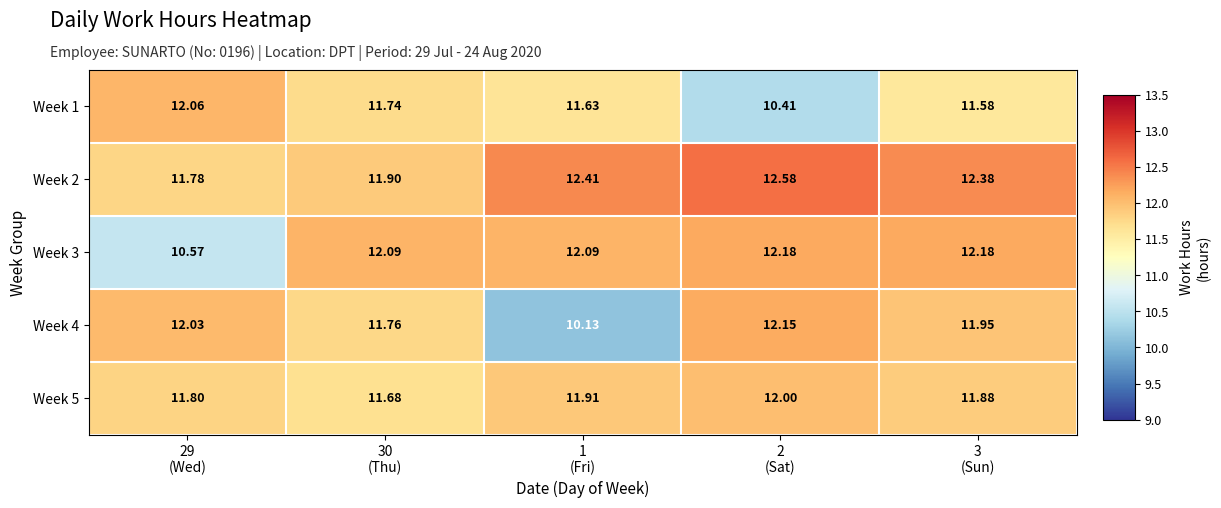

What is the maximum value shown in the chart?

12.6